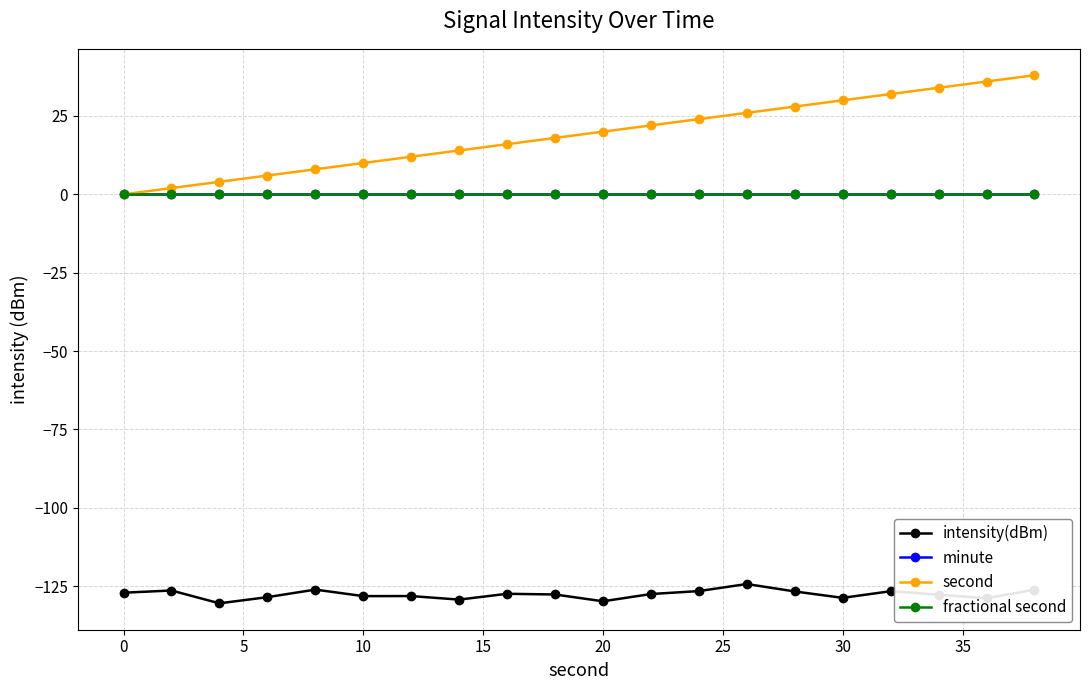

What is the sum of all second values?

380.0